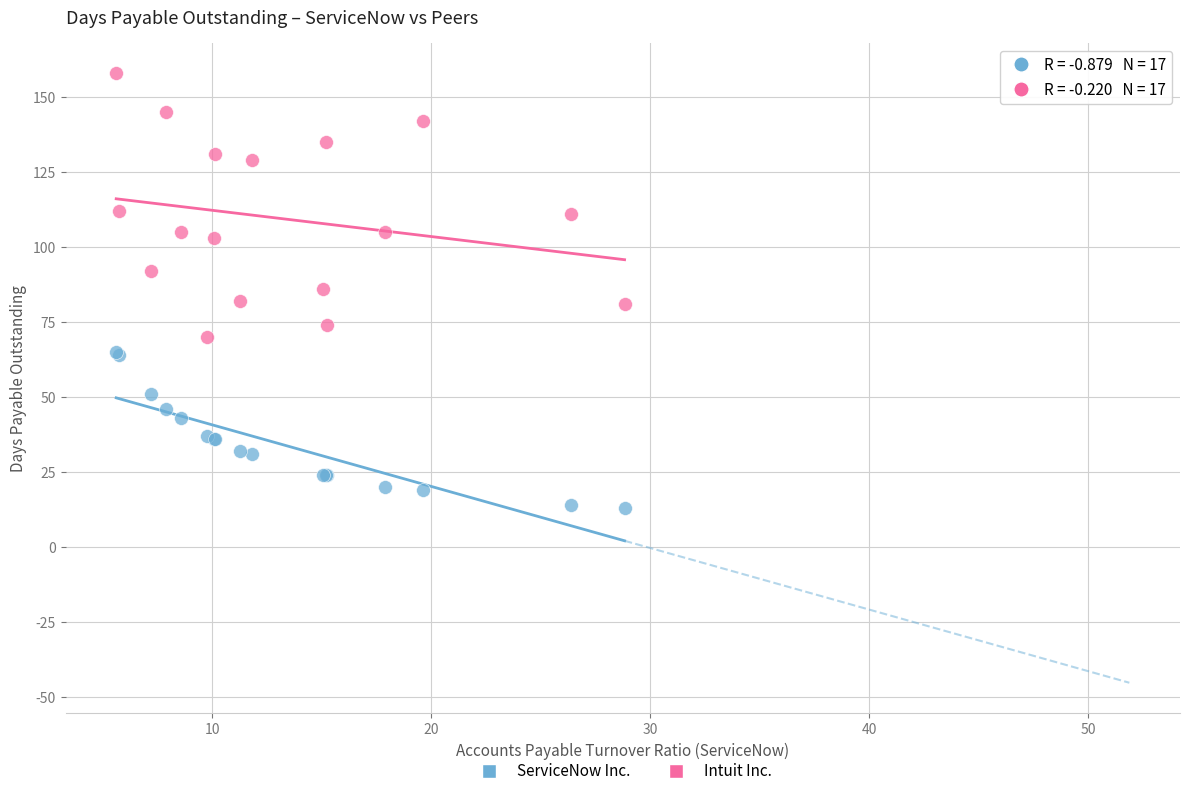

What are all the series names shown in the legend?

ServiceNow Inc., Intuit Inc.